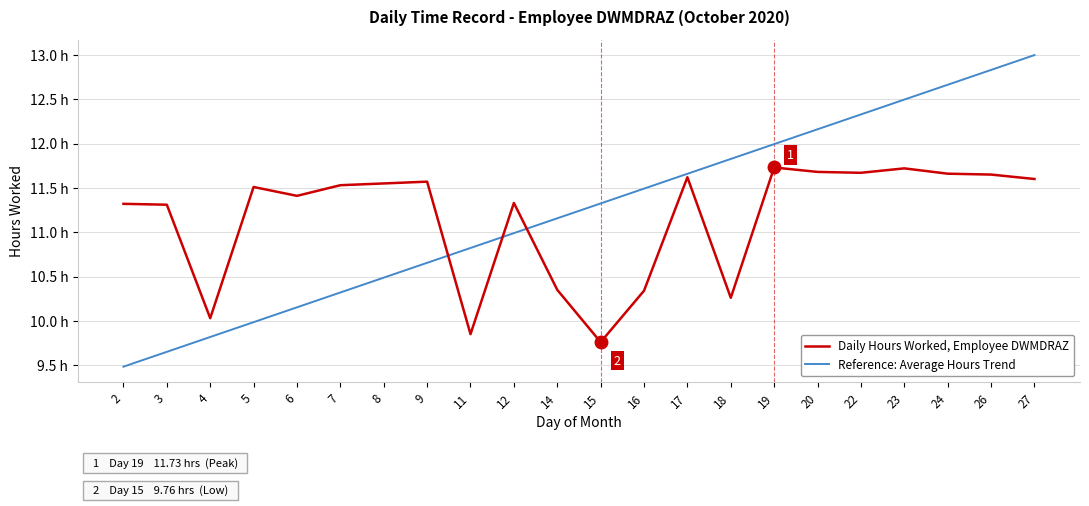

At how many categories does at least one series exceed 10?

22